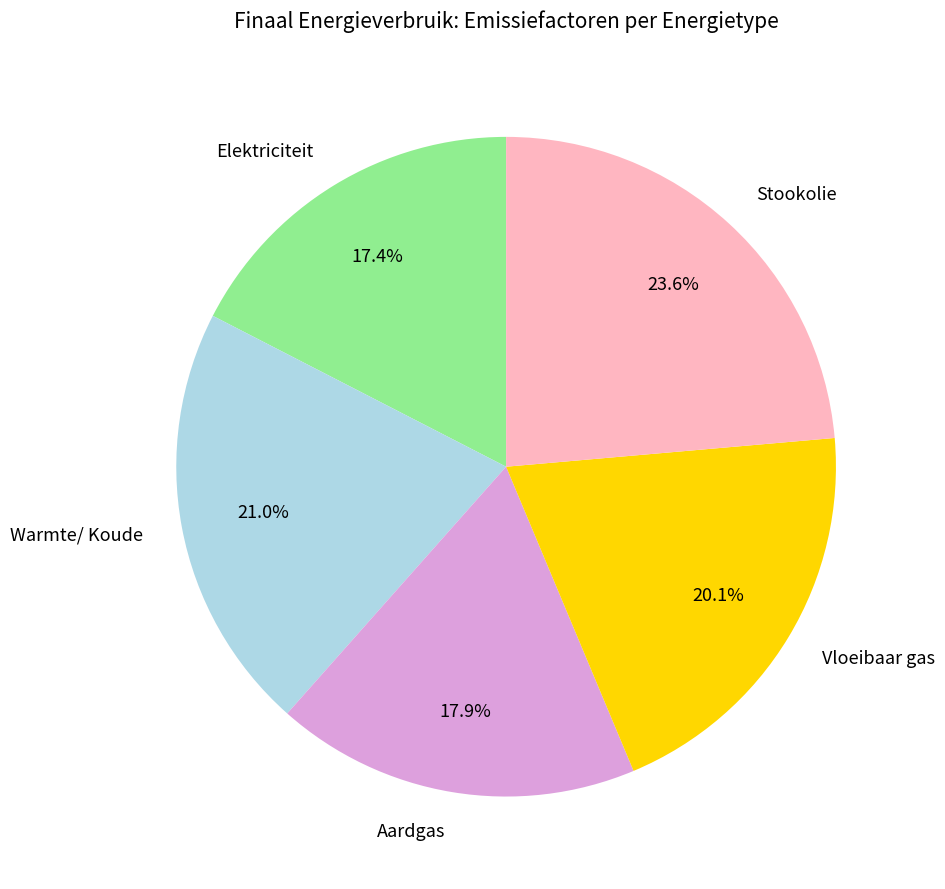

What percentage is the Stookolie slice, to the nearest percent?

24%